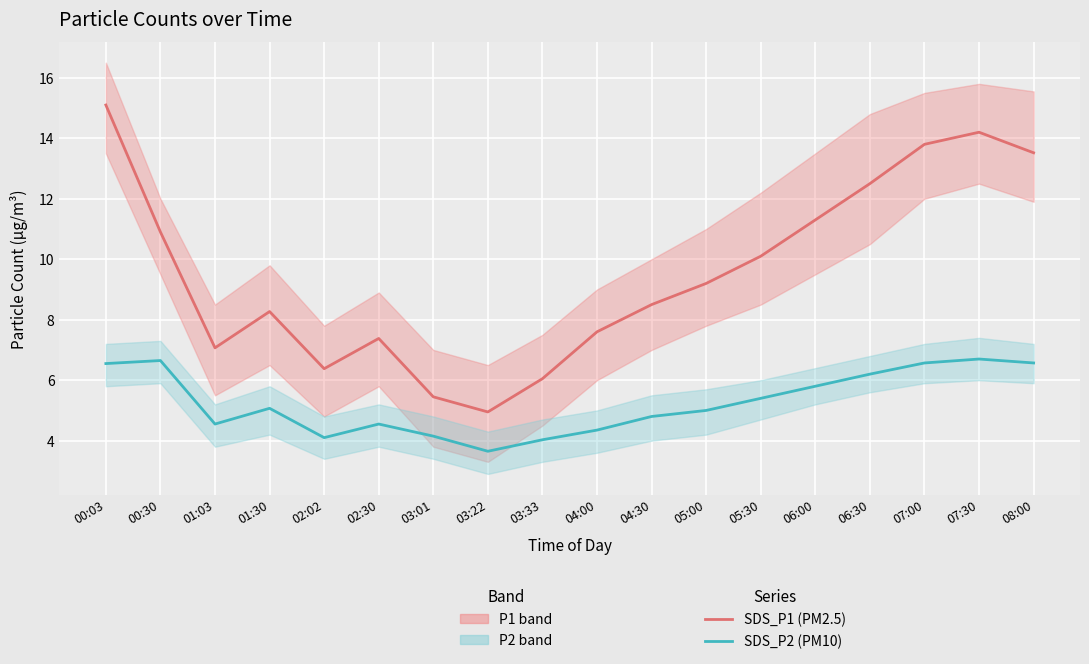

What is the total value across all series at 03:22?

8.6